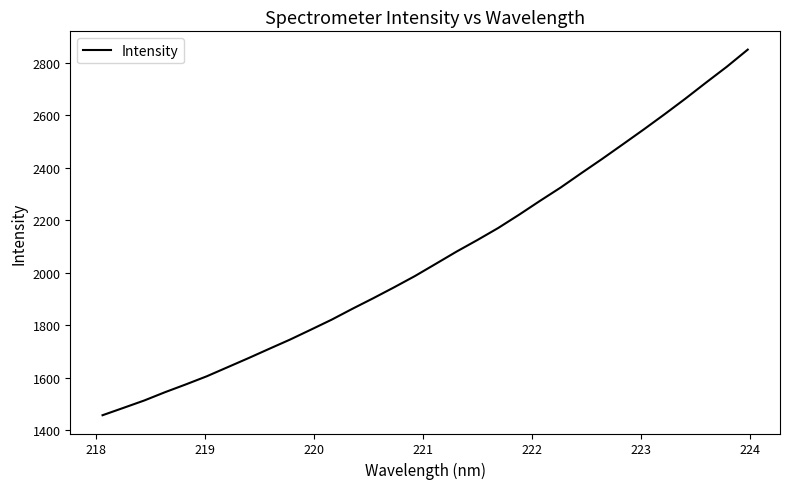

Does the chart have visible grid lines?

No